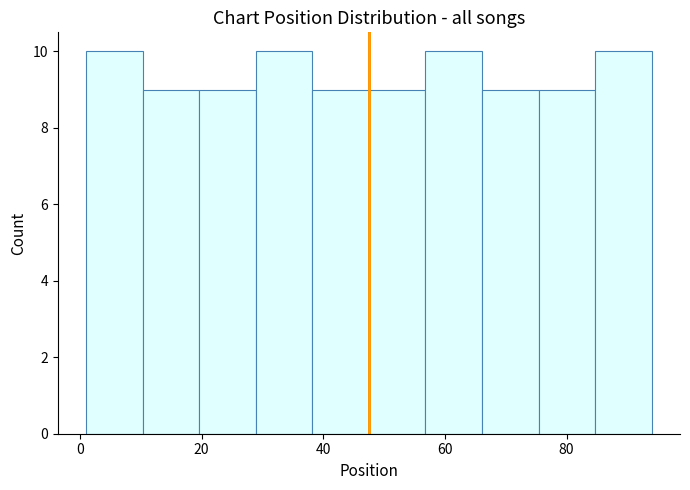

What is the height of the bar covering 38 to 48 on the x-axis? Neither the bar edges nor the heights are printed on the chart, so give them approximately, as read against the axes.

9